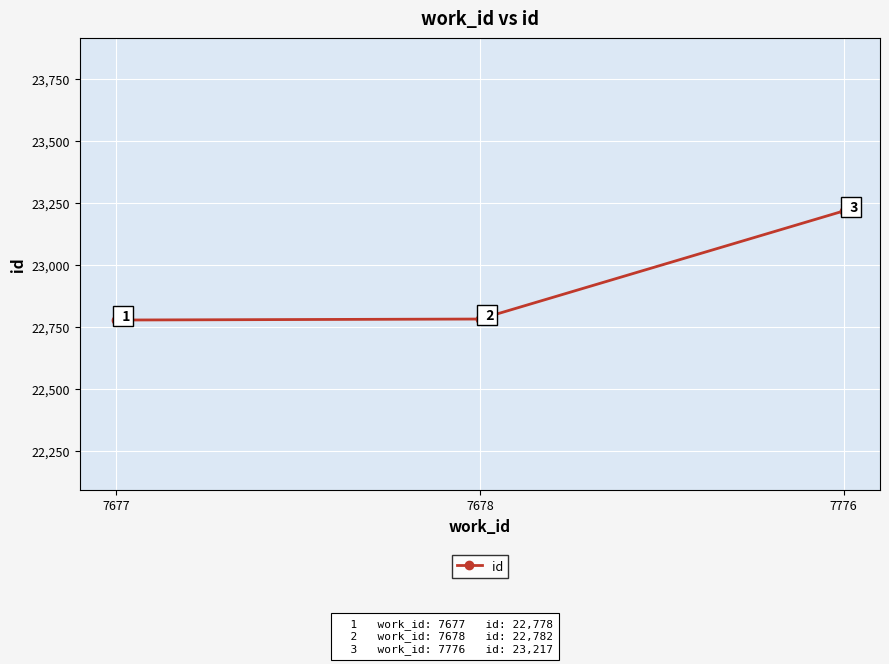

The chart shows a value of 22782 at 7678. True or false?

True